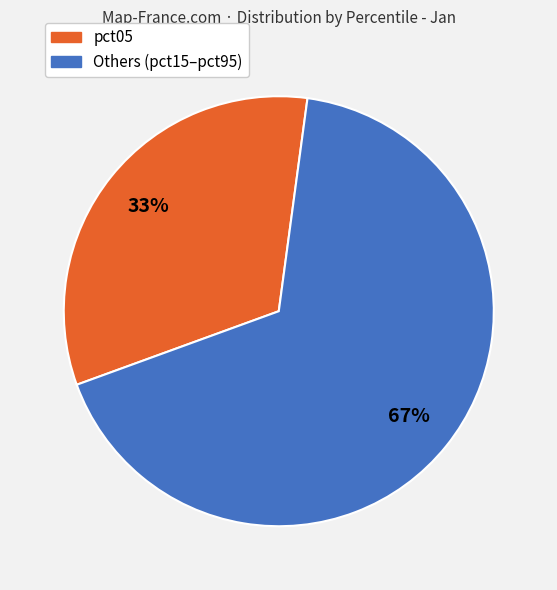

To the nearest percent, what is the average slice percentage?

50%